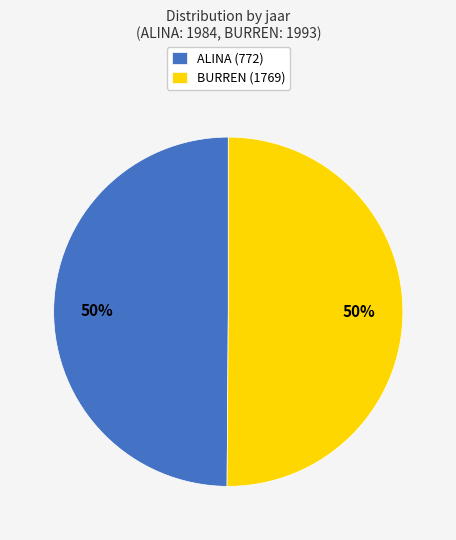

To the nearest percent, what is the average slice percentage?

50%